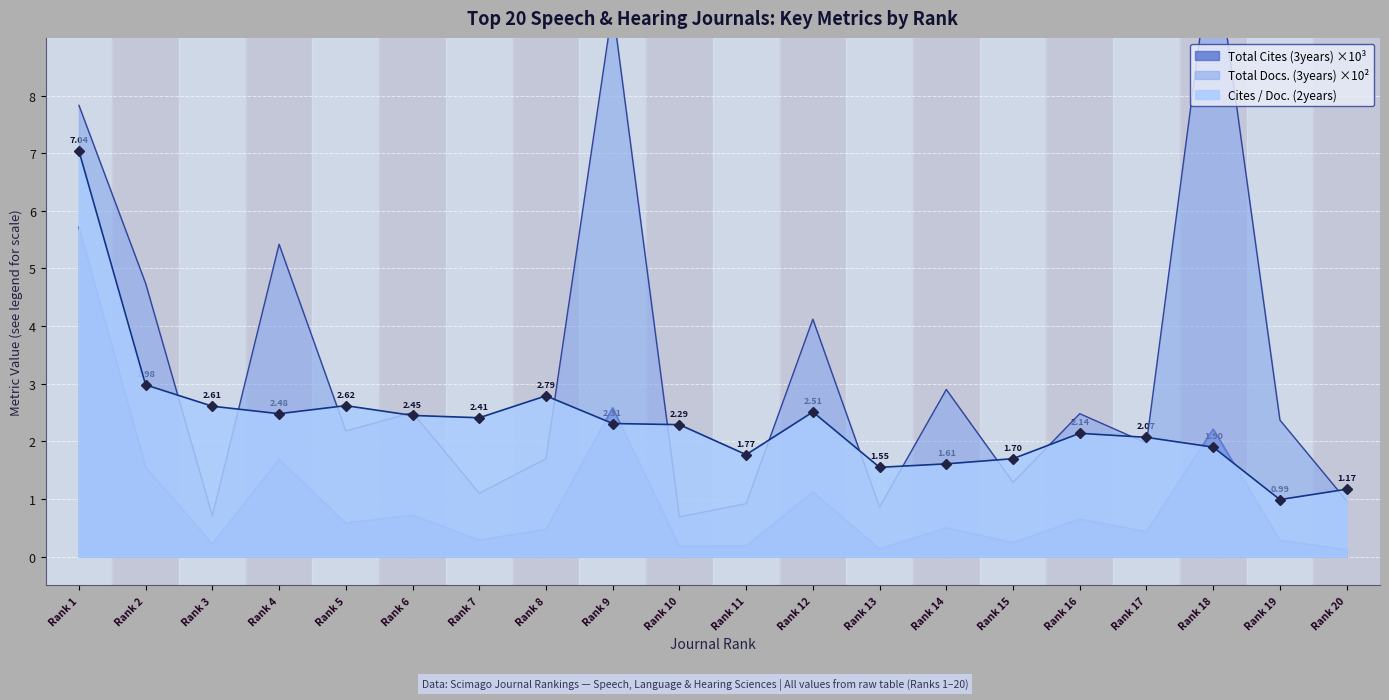

Which series ends up on top after the final intersection of Total Cites (3years) ×10³ and Cites / Doc. (2years)?

Cites / Doc. (2years)